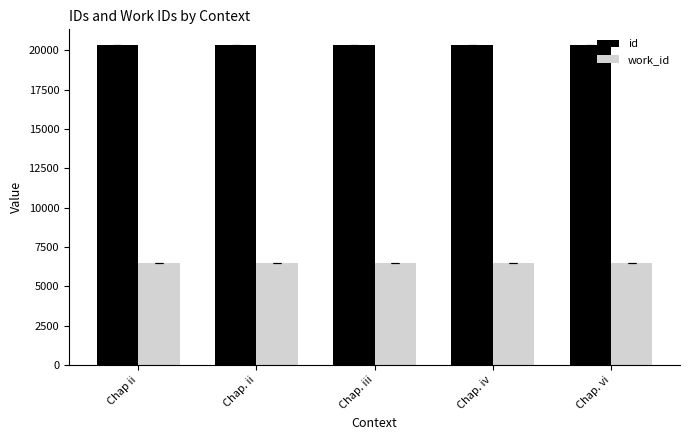

What is the label of the 5th bar from the left?

Chap. vi